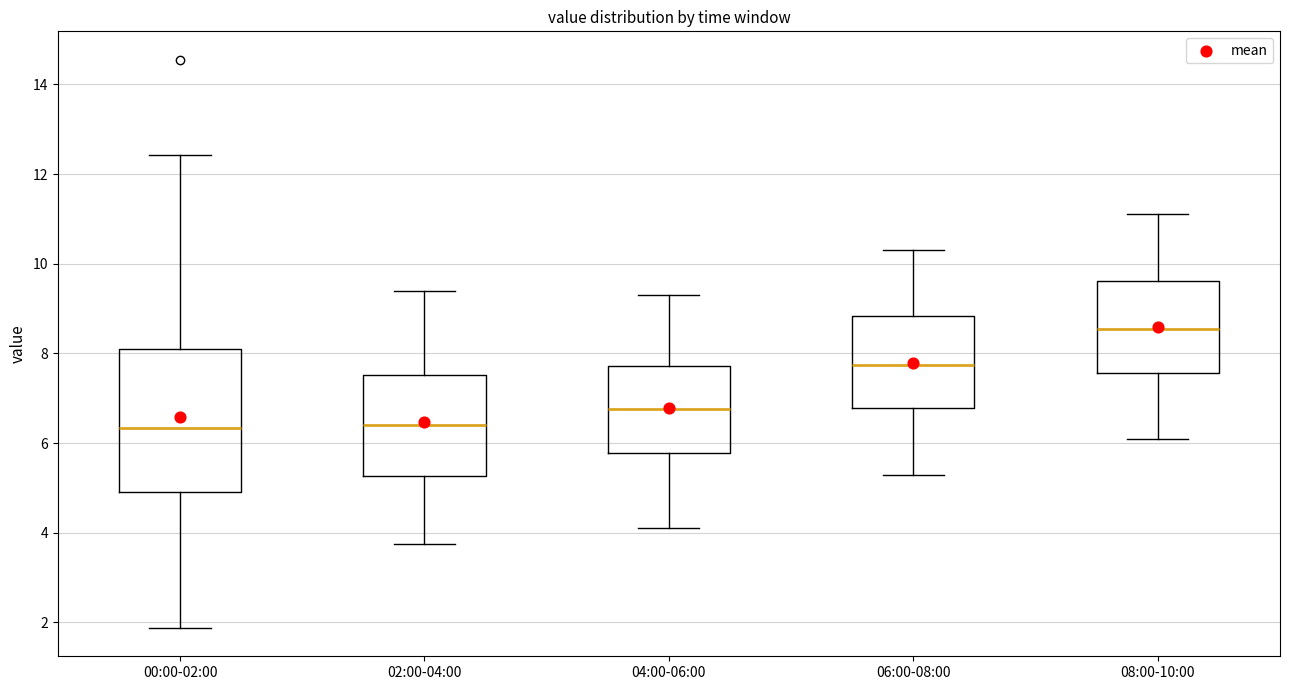

Reading left to right, transcribe this box plot: for each box, give where its median line is, the range the box spans, and where its two whiskers end, as read against the y-axis. The values are not printed on the chart, so give them approximately, as read against the axis.

00:00-02:00: median 6.4, box 5.0 to 8.2, whiskers 1.8 to 12.4
02:00-04:00: median 6.4, box 5.2 to 7.6, whiskers 3.8 to 9.4
04:00-06:00: median 6.8, box 5.8 to 7.8, whiskers 4.2 to 9.4
06:00-08:00: median 7.8, box 6.8 to 8.8, whiskers 5.4 to 10.4
08:00-10:00: median 8.6, box 7.6 to 9.6, whiskers 6.2 to 11.2